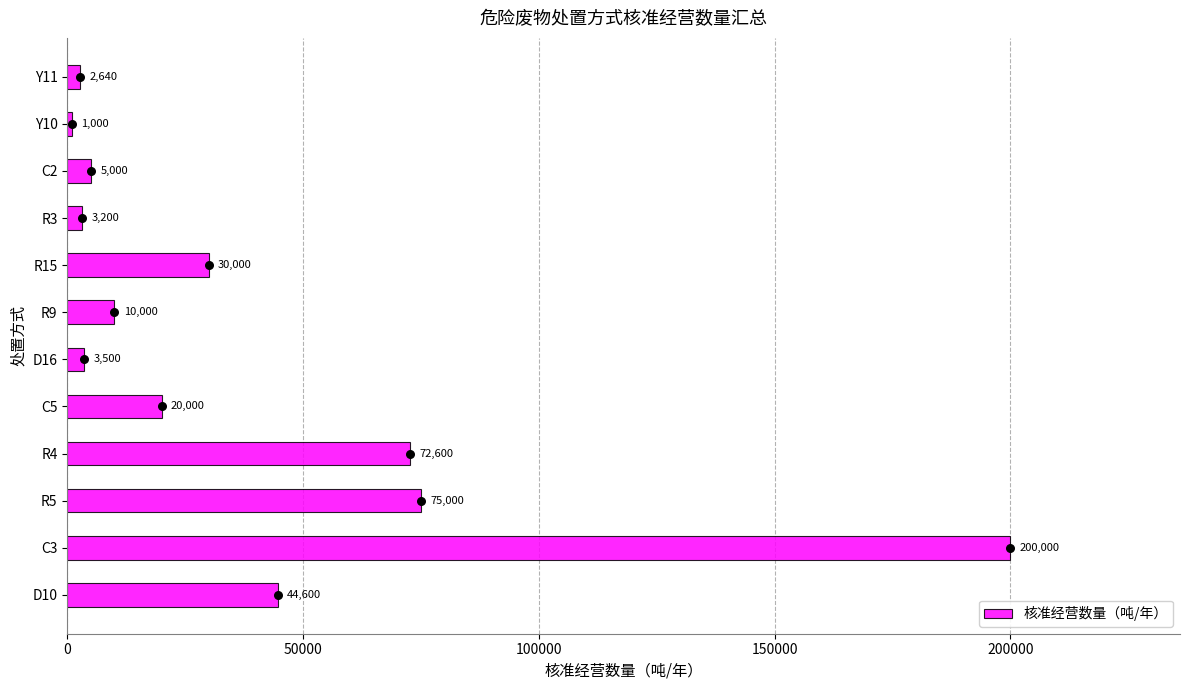

Rank the categories by 核准经营数量（吨/年） value from highest to lowest.

C3, R5, R4, D10, R15, C5, R9, C2, D16, R3, Y11, Y10